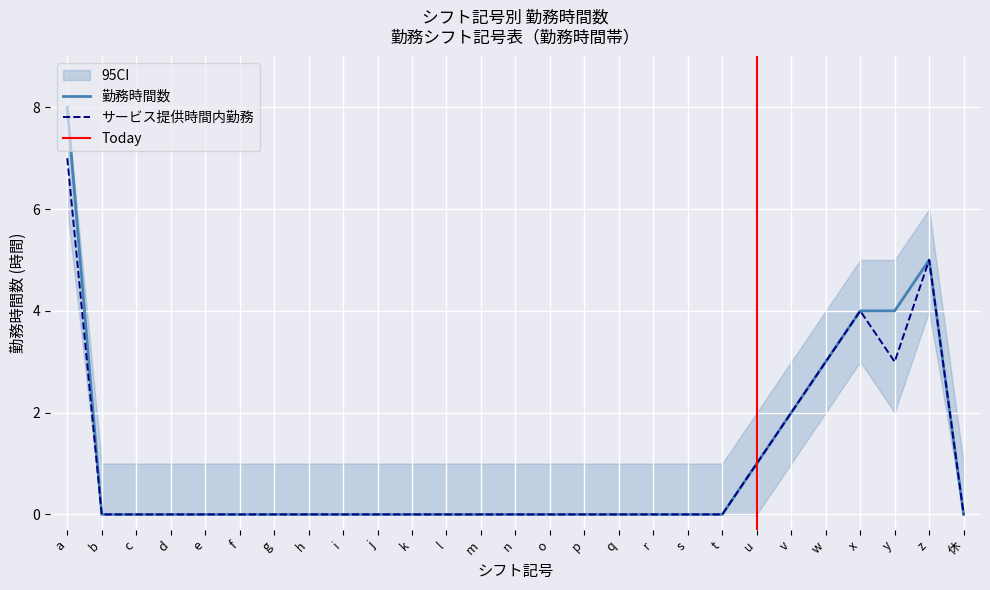

Reading left to right, extract all data points from this chart.

勤務時間数: a=8	b=0	c=0	d=0	e=0	f=0	g=0	h=0	i=0	j=0	k=0	l=0	m=0	n=0	o=0	p=0	q=0	r=0	s=0	t=0	u=1	v=2	w=3	x=4	y=4	z=5	休=0
サービス提供時間内勤務: a=7	b=0	c=0	d=0	e=0	f=0	g=0	h=0	i=0	j=0	k=0	l=0	m=0	n=0	o=0	p=0	q=0	r=0	s=0	t=0	u=1	v=2	w=3	x=4	y=3	z=5	休=0